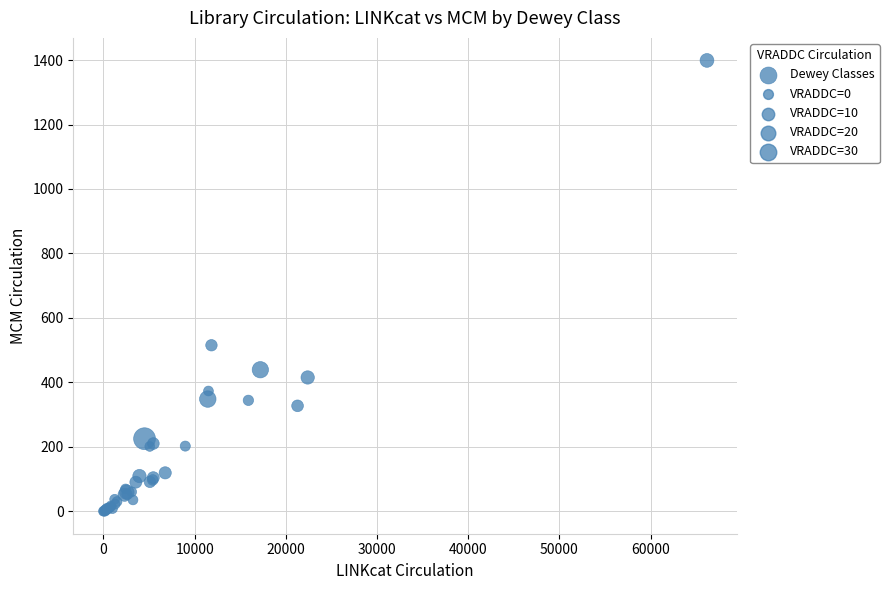

What Y value in the scatter plot is closest to 699?

515